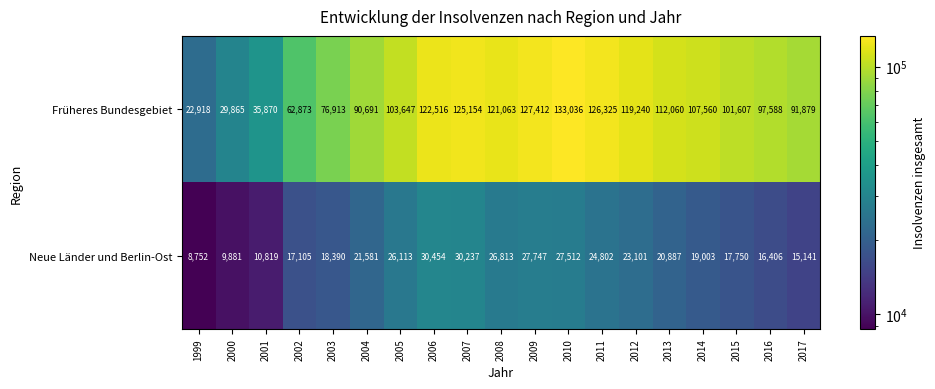

Is it true that Neue Länder und Berlin-Ost equals 2324 at 2001?

False